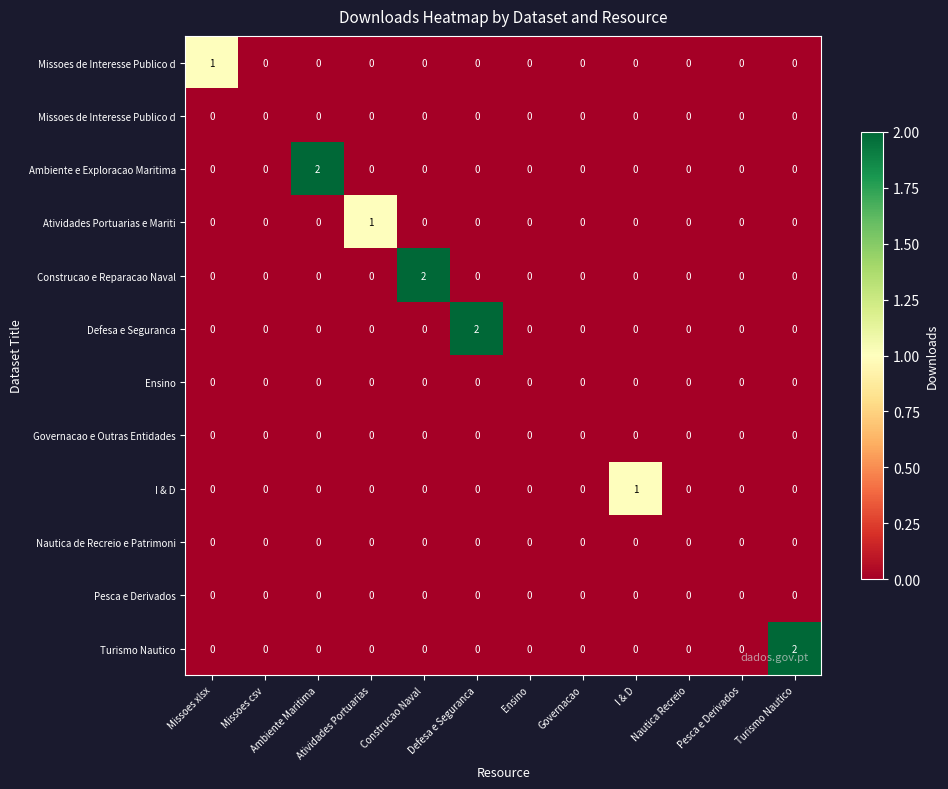

At which category is the sum across all series the highest?

Ambiente Maritima